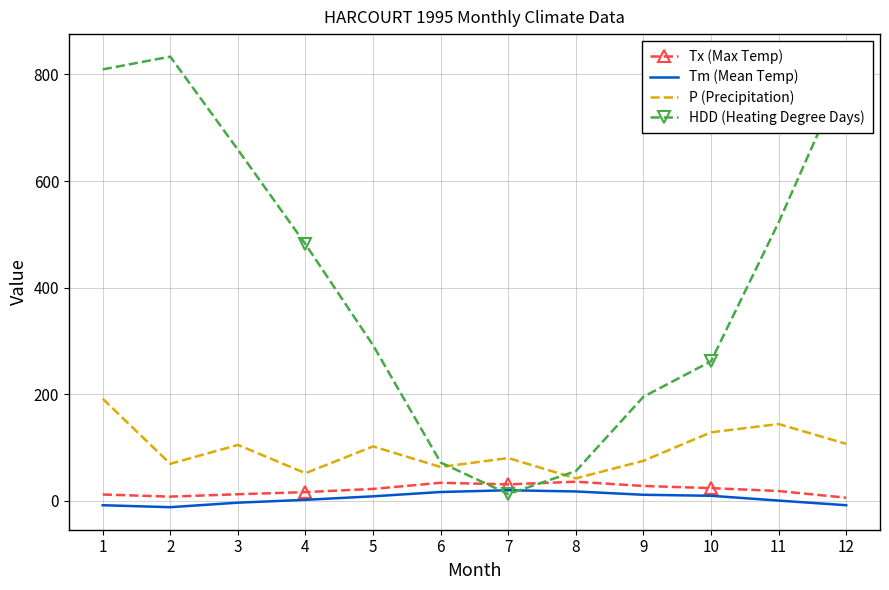

At how many categories does at least one series exceed 375?

6